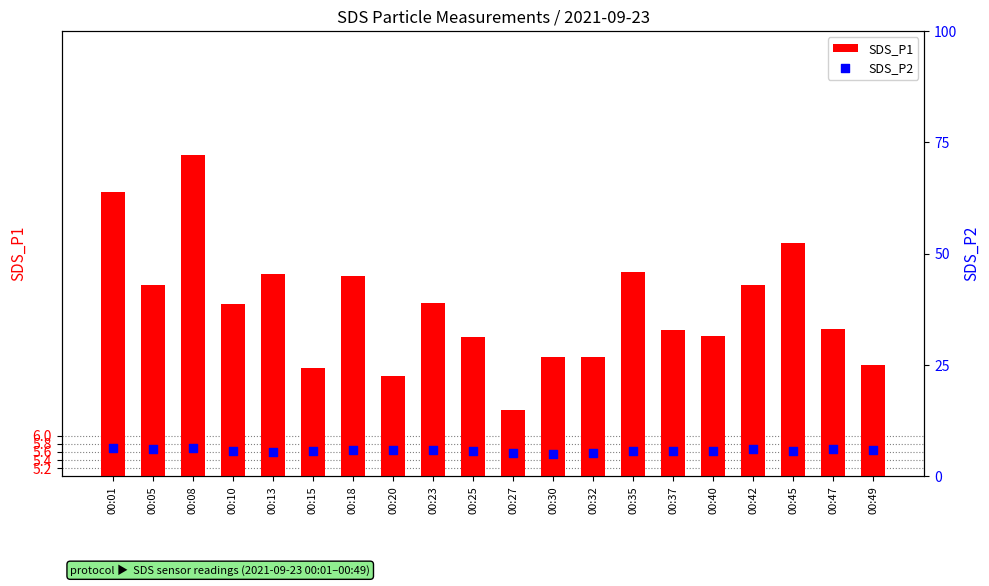

What are all the series names shown in the legend?

SDS_P1, SDS_P2